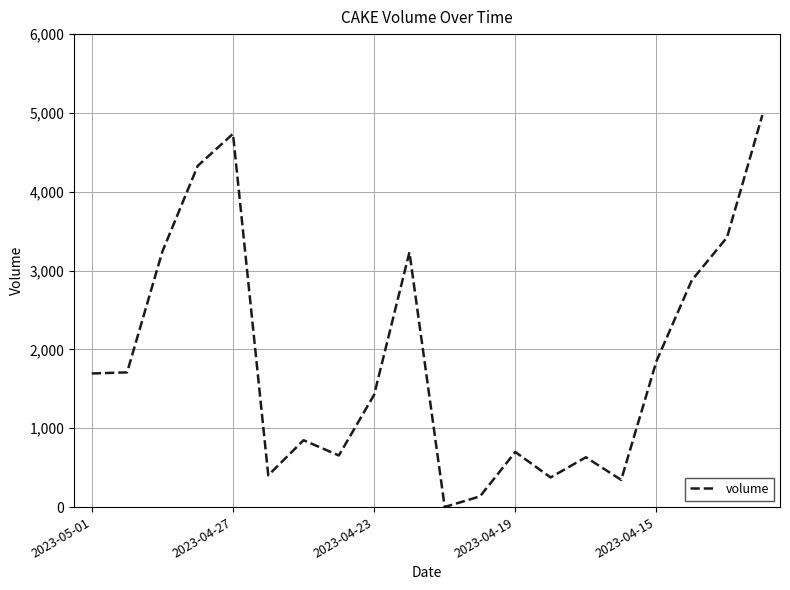

How many lines are shown in the chart?

1